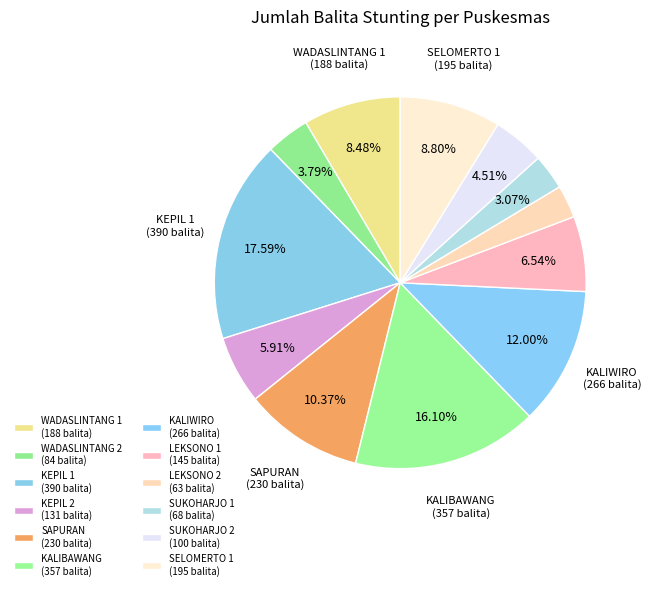

True or false: WADASLINTANG 2 accounts for 4% of the total.

True